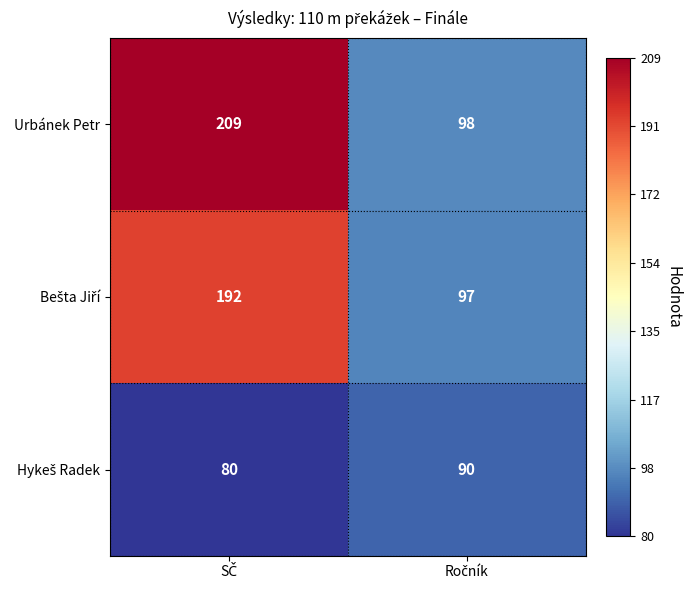

Which series has the largest total across all categories?

Urbánek Petr